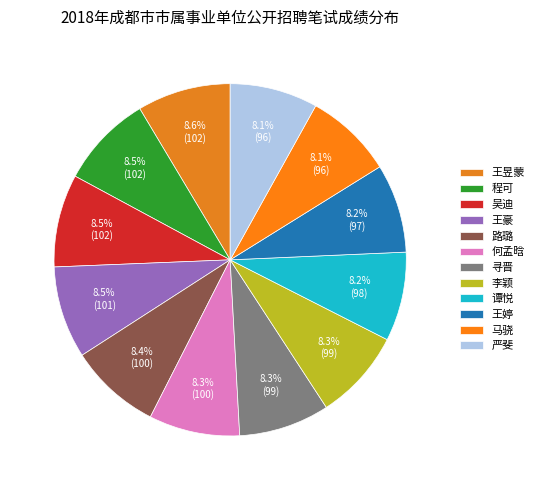

Is it true that 何孟晗 is 8% of the pie?

True